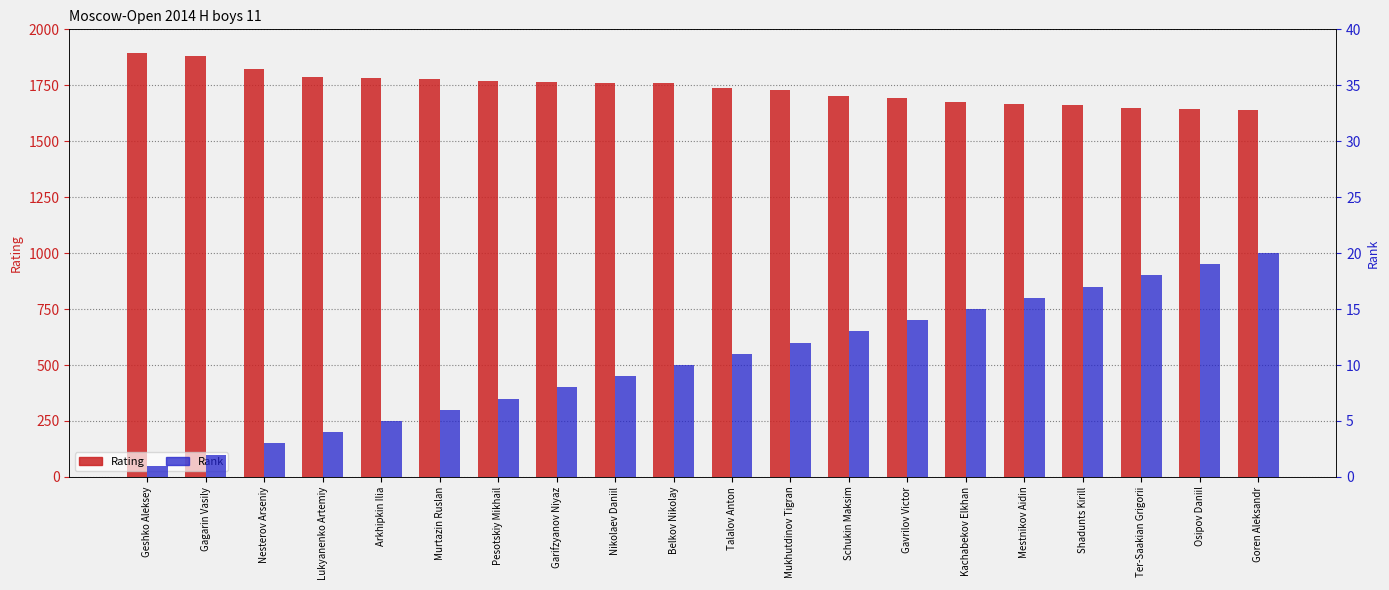

Rank the categories by Rating value from highest to lowest.

Geshko Aleksey, Gagarin Vasily, Nesterov Arseniy, Lukyanenko Artemiy, Arkhipkin Ilia, Murtazin Ruslan, Pesotskiy Mikhail, Garifzyanov Niyaz, Nikolaev Daniil, Belkov Nikolay, Talalov Anton, Mukhutdinov Tigran, Schukin Maksim, Gavrilov Victor, Kachabekov Elkhan, Mestnikov Aidin, Shadunts Kirill, Ter-Saakian Grigorii, Osipov Daniil, Goren Aleksandr